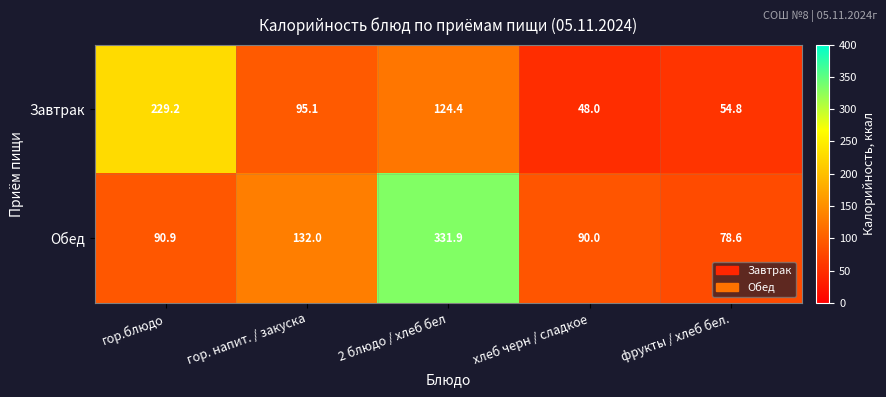

Count the number of data series in this chart.

2